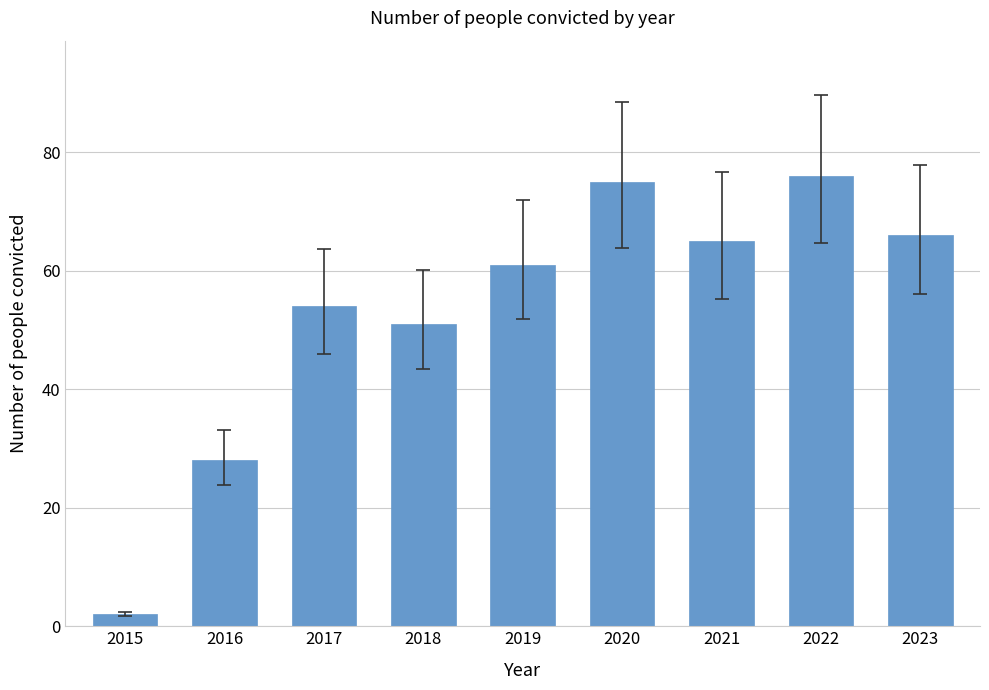

What is the difference between the maximum and minimum values?

74